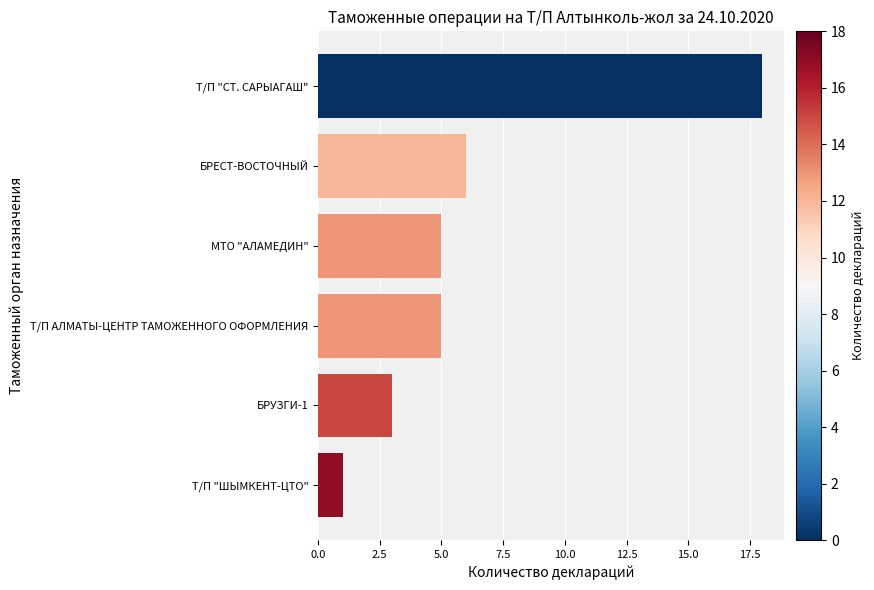

What is the change in value from БРУЗГИ-1 to Т/П АЛМАТЫ-ЦЕНТР ТАМОЖЕННОГО ОФОРМЛЕНИЯ?

+2